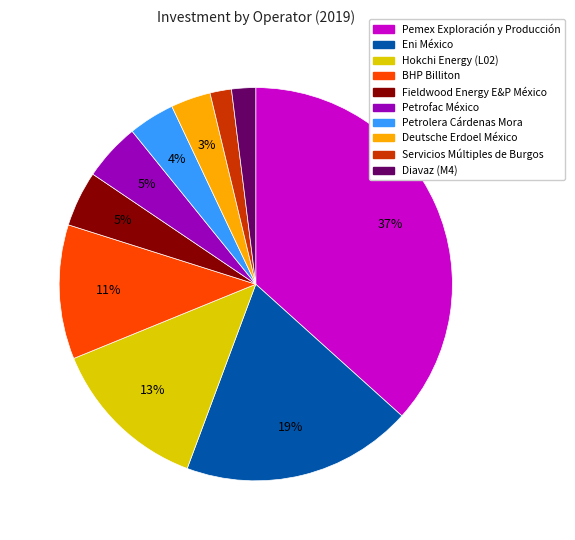

Is the sum of Servicios Múltiples de Burgos and Petrofac México greater than half?

No